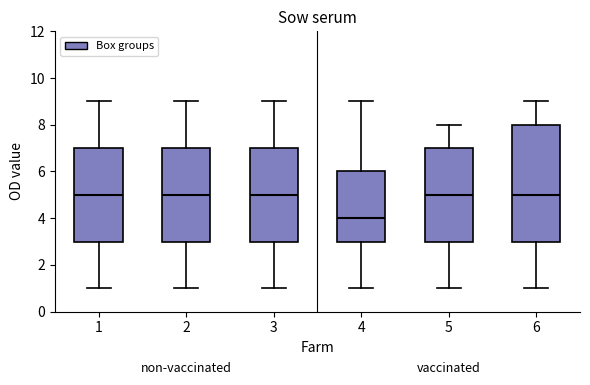

Which box has the lowest median line?

4